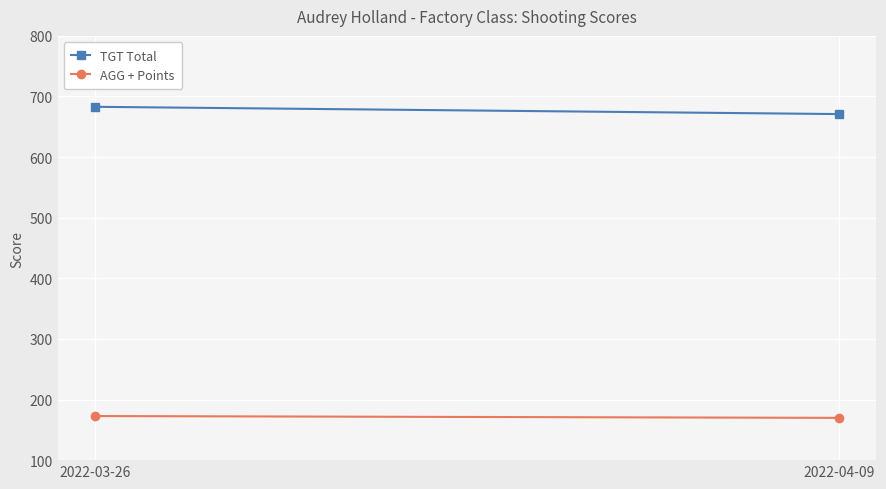

What are all the series names shown in the legend?

TGT Total, AGG + Points